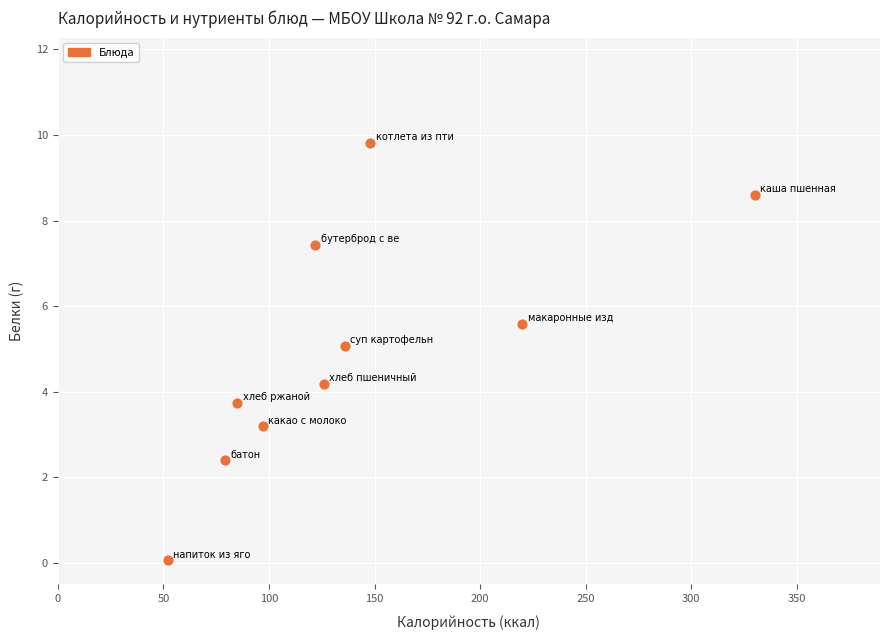

What is the range of X values (max minus min)?

278.0